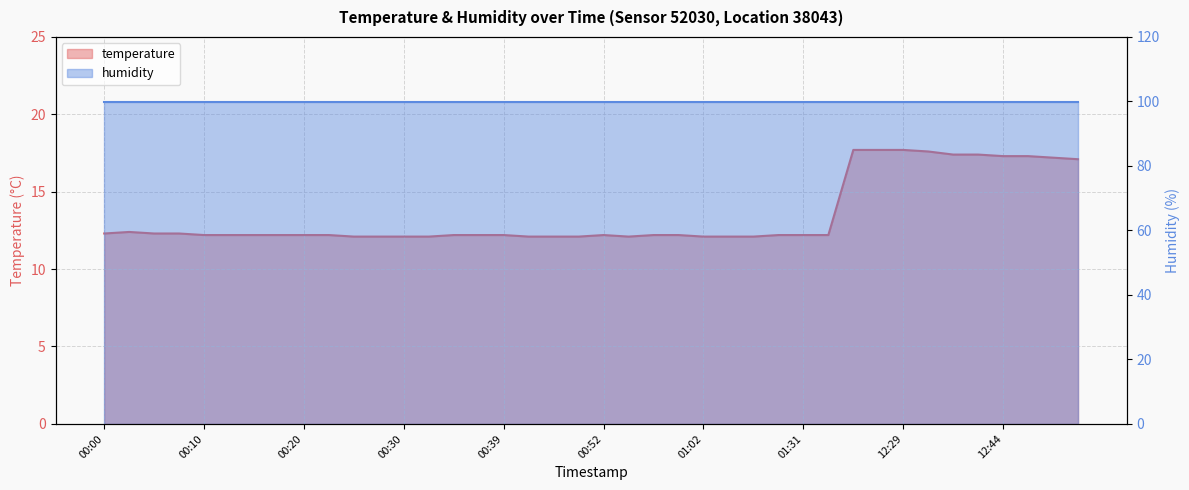

What position from the right is 00:10?

36